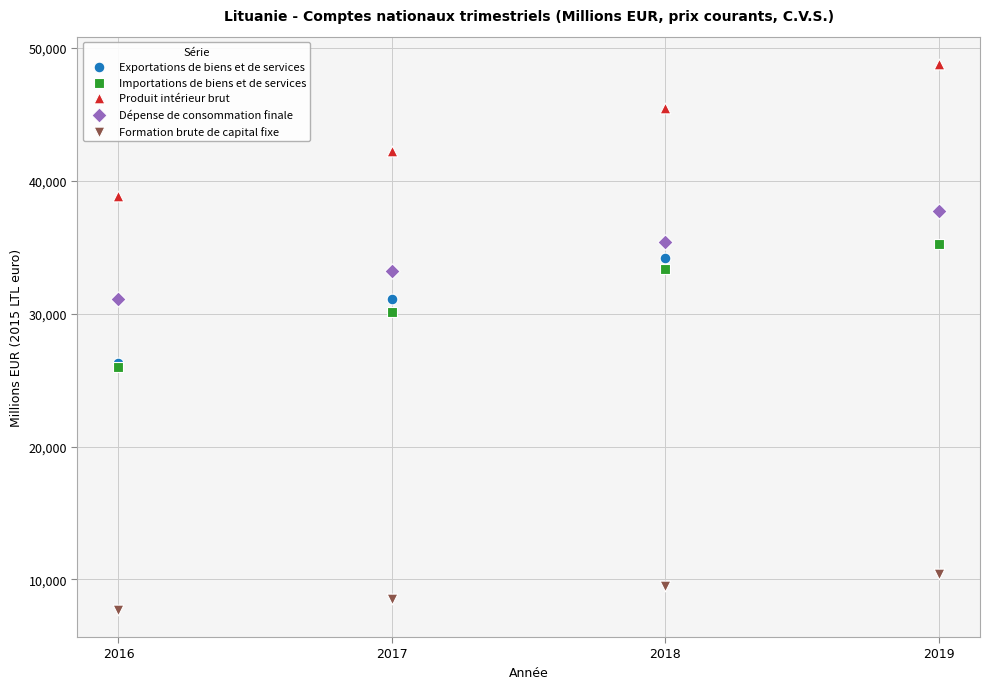

What are all the series names shown in the legend?

Exportations de biens et de services, Importations de biens et de services, Produit intérieur brut, Dépense de consommation finale, Formation brute de capital fixe